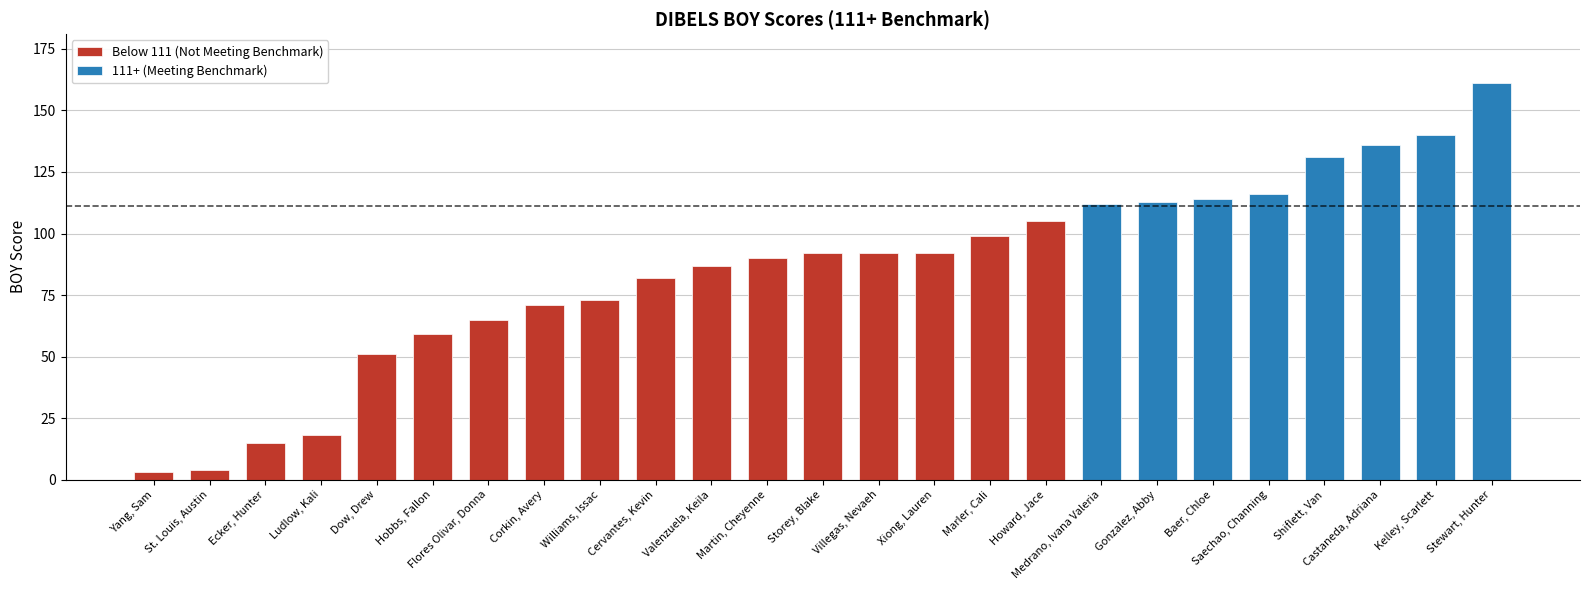

What is the change in value from Ludlow, Kali to Hobbs, Fallon?

+41